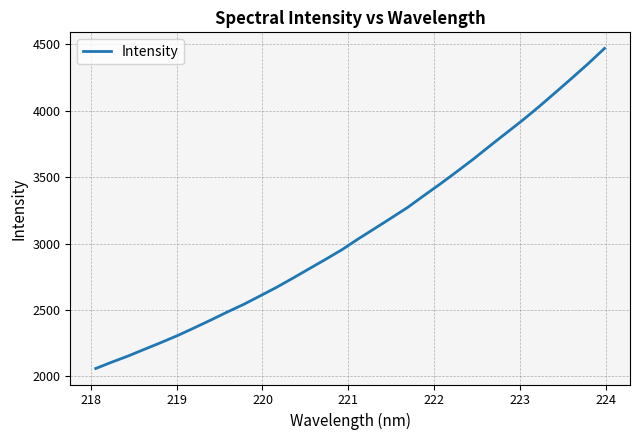

What is the minimum value shown in the chart?

2059.5